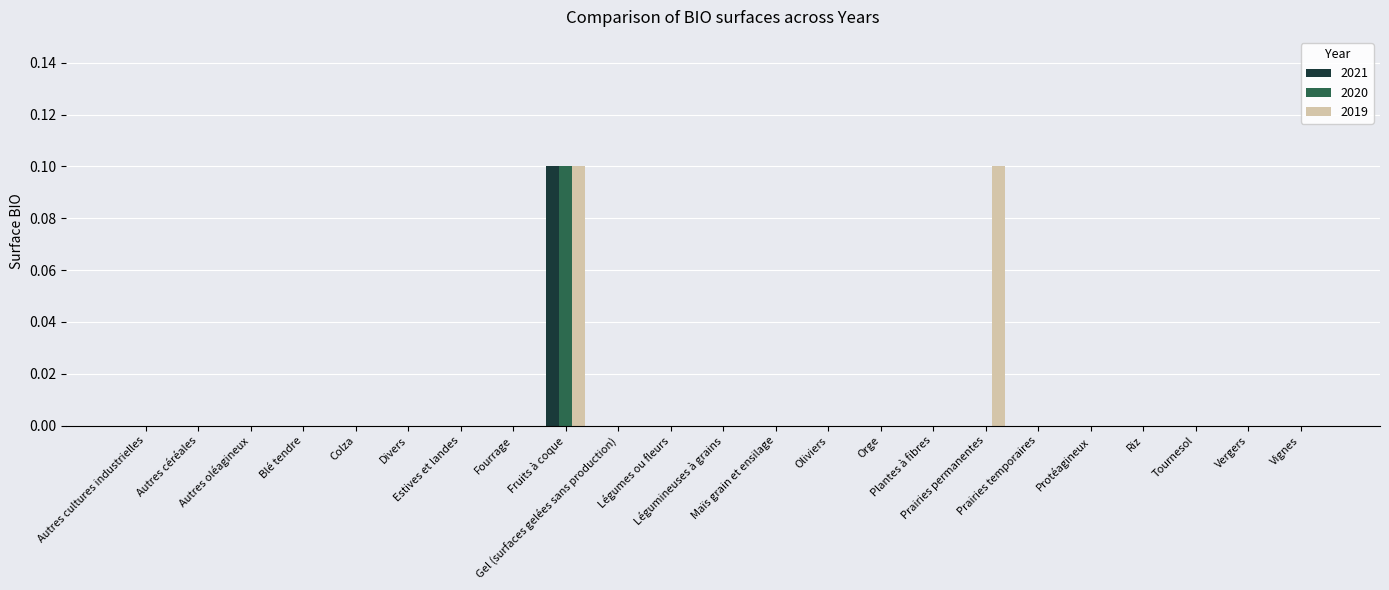

Reading left to right, list all the values displayed in this chart.

2021: Autres cultures industrielles=0.0	Autres céréales=0.0	Autres oléagineux=0.0	Blé tendre=0.0	Colza=0.0	Divers=0.0	Estives et landes=0.0	Fourrage=0.0	Fruits à coque=0.1	Gel (surfaces gelées sans production)=0.0	Légumes ou fleurs=0.0	Légumineuses à grains=0.0	Maïs grain et ensilage=0.0	Oliviers=0.0	Orge=0.0	Plantes à fibres=0.0	Prairies permanentes=0.0	Prairies temporaires=0.0	Protéagineux=0.0	Riz=0.0	Tournesol=0.0	Vergers=0.0	Vignes=0.0
2020: Autres cultures industrielles=0.0	Autres céréales=0.0	Autres oléagineux=0.0	Blé tendre=0.0	Colza=0.0	Divers=0.0	Estives et landes=0.0	Fourrage=0.0	Fruits à coque=0.1	Gel (surfaces gelées sans production)=0.0	Légumes ou fleurs=0.0	Légumineuses à grains=0.0	Maïs grain et ensilage=0.0	Oliviers=0.0	Orge=0.0	Plantes à fibres=0.0	Prairies permanentes=0.0	Prairies temporaires=0.0	Protéagineux=0.0	Riz=0.0	Tournesol=0.0	Vergers=0.0	Vignes=0.0
2019: Autres cultures industrielles=0.0	Autres céréales=0.0	Autres oléagineux=0.0	Blé tendre=0.0	Colza=0.0	Divers=0.0	Estives et landes=0.0	Fourrage=0.0	Fruits à coque=0.1	Gel (surfaces gelées sans production)=0.0	Légumes ou fleurs=0.0	Légumineuses à grains=0.0	Maïs grain et ensilage=0.0	Oliviers=0.0	Orge=0.0	Plantes à fibres=0.0	Prairies permanentes=0.1	Prairies temporaires=0.0	Protéagineux=0.0	Riz=0.0	Tournesol=0.0	Vergers=0.0	Vignes=0.0